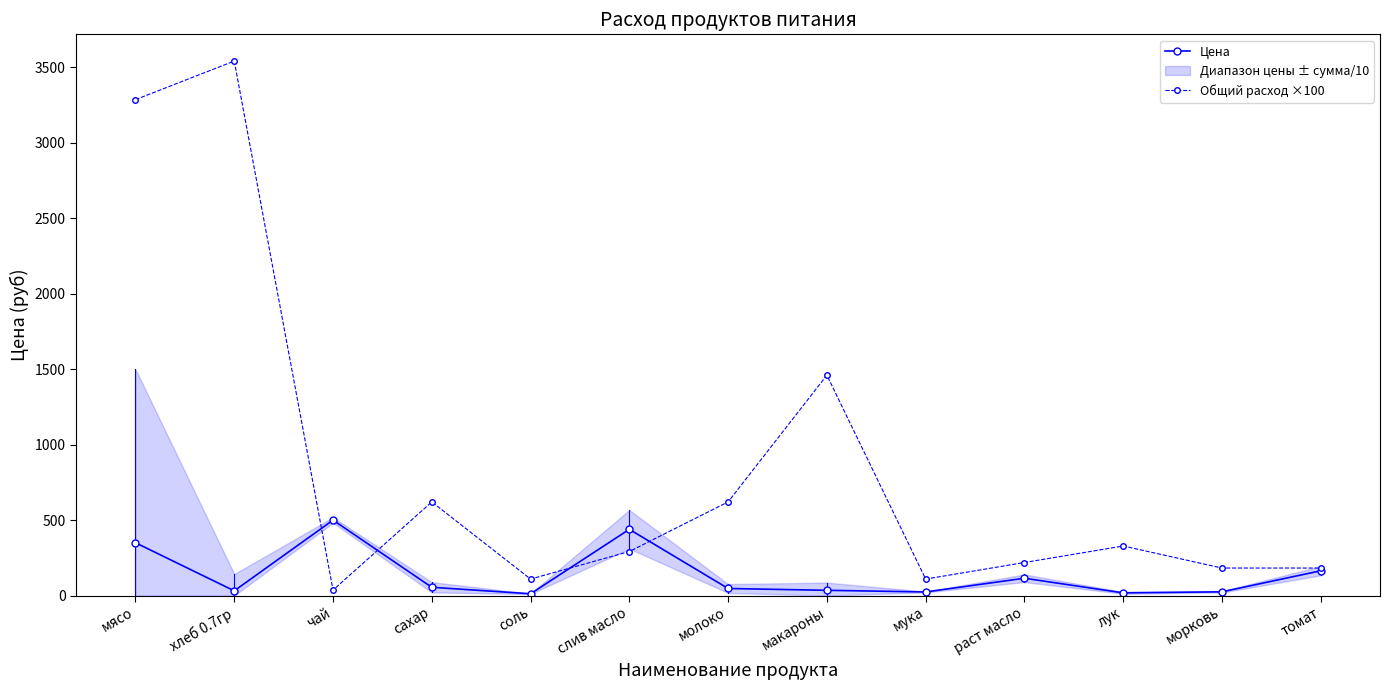

Reading left to right, extract all data points from this chart.

Цена: мясо=350.0	хлеб 0.7гр=31.4	чай=500.0	сахар=55.0	соль=12.0	слив масло=438.9	молоко=47.0	макароны=35.0	мука=24.0	раст масло=115.0	лук=18.0	морковь=25.0	томат=164.3
Общий расход ×100: мясо=3285.0	хлеб 0.7гр=3540.5	чай=36.5	сахар=620.5	соль=109.5	слив масло=292.0	молоко=620.5	макароны=1460.0	мука=109.5	раст масло=219.0	лук=328.5	морковь=182.5	томат=182.5